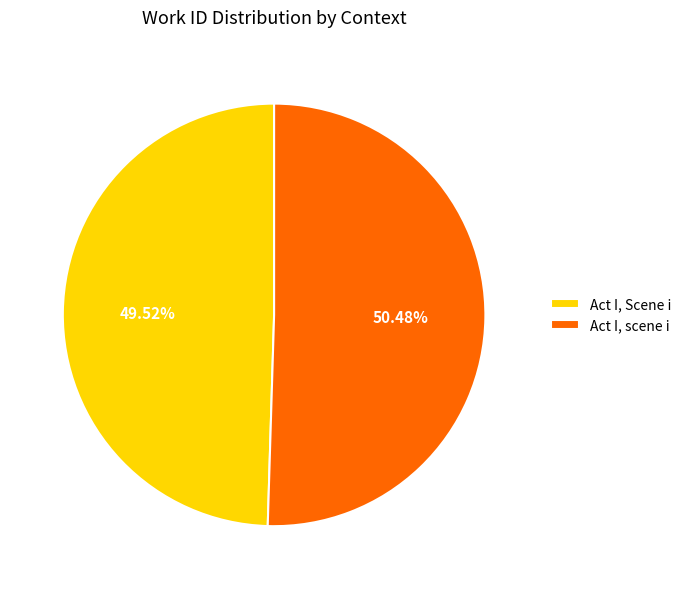

To the nearest percent, what is the difference between the largest and smallest slice percentages?

1%